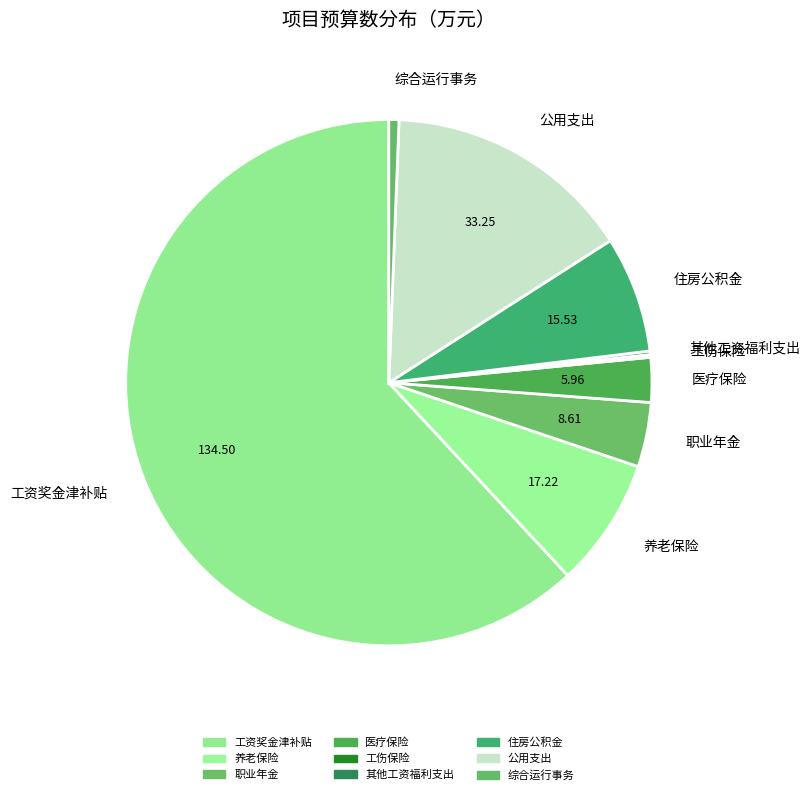

To the nearest percent, what is the combined percentage of 养老保险 and 工伤保险?

8%